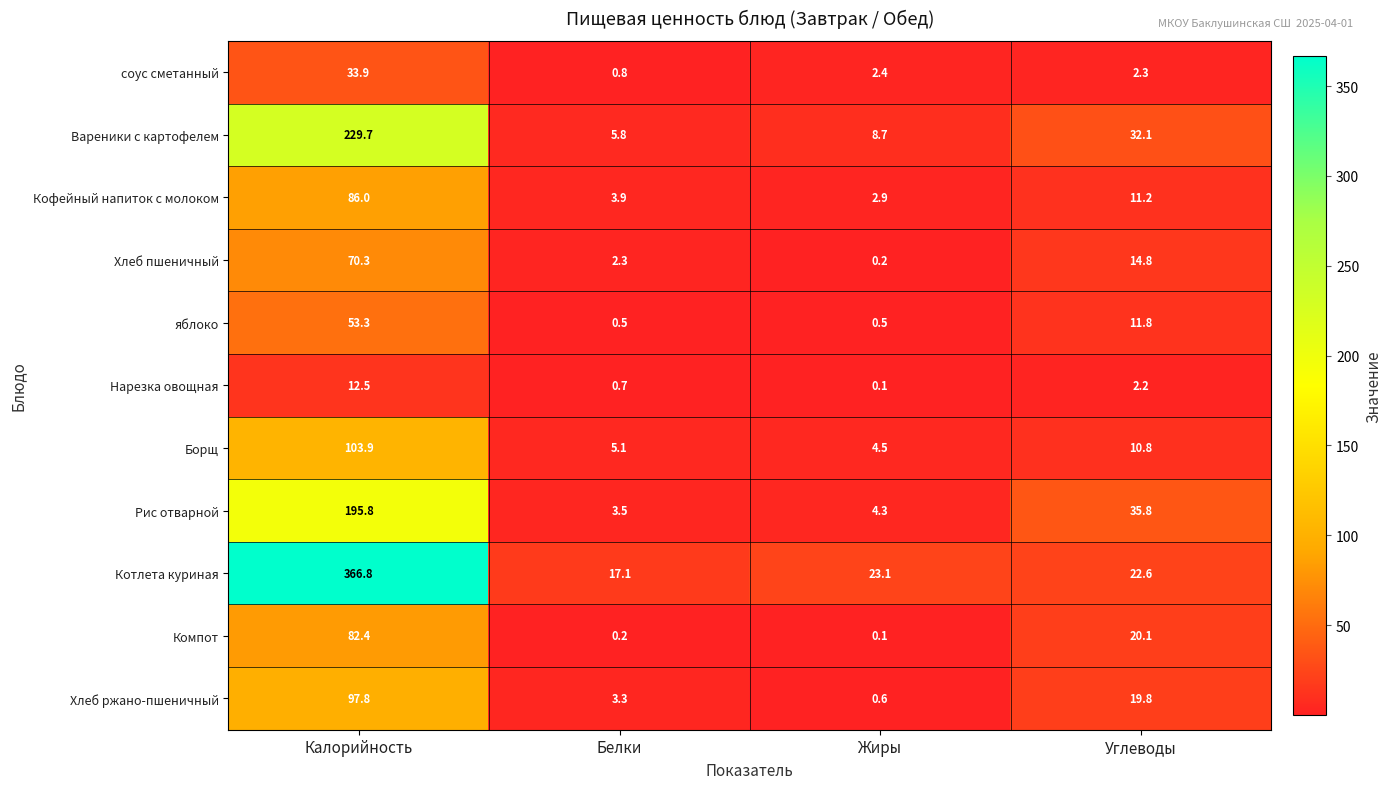

What is the spread (max minus min) of values at Калорийность?

354.3